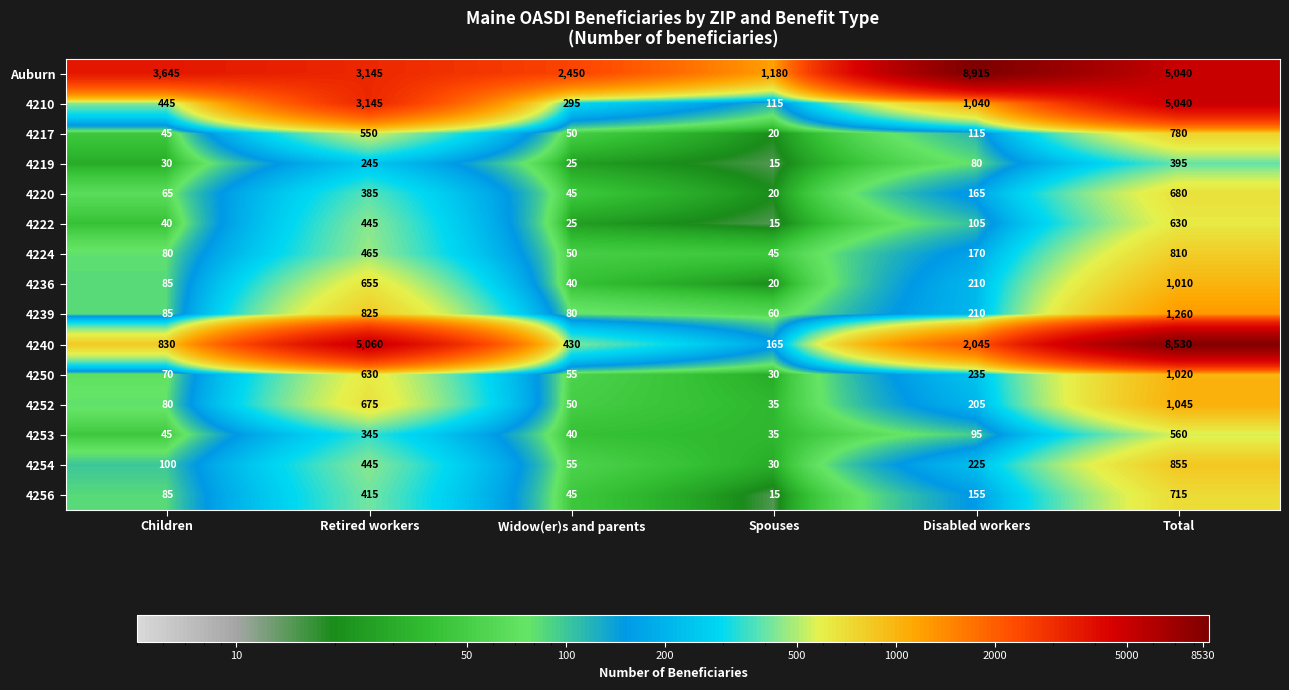

How many series are shown in this chart?

15